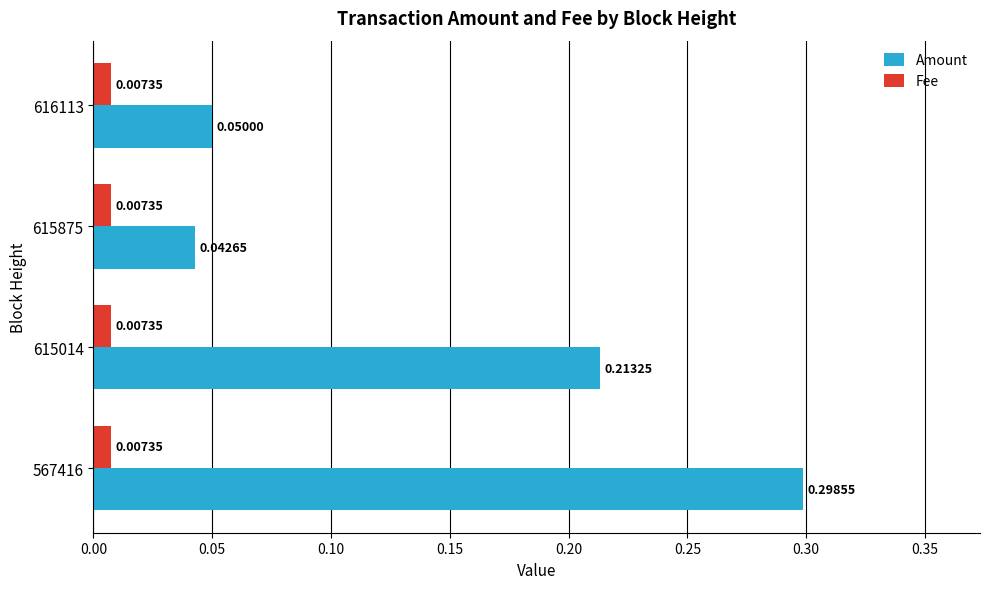

List the series in order of their overall mean, lowest first.

Fee, Amount